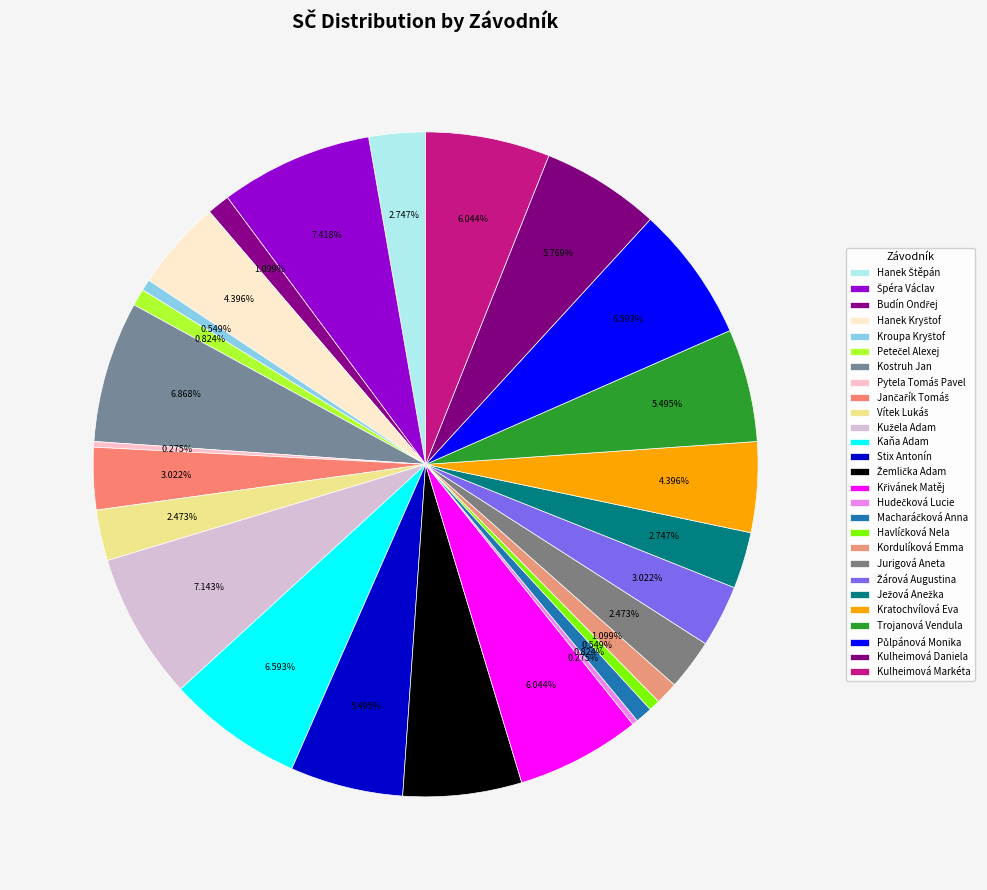

Does Půlpánová Monika represent more than half of the total?

No